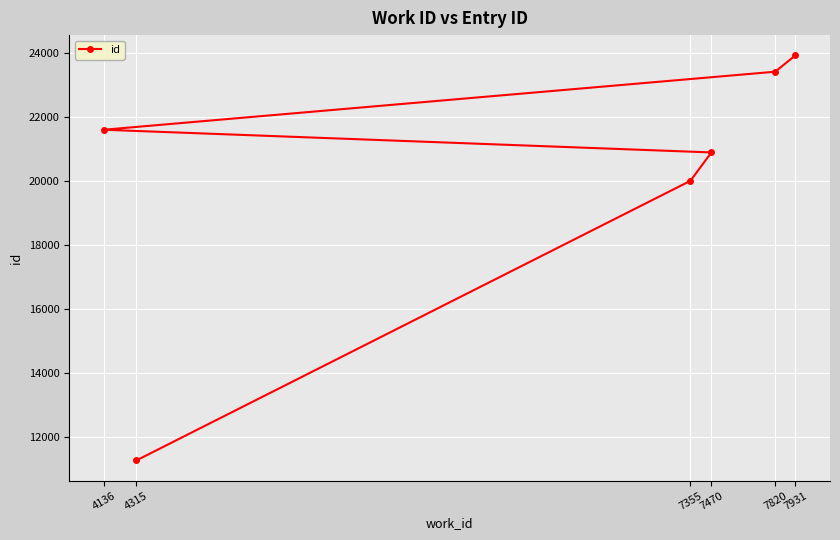

Rank the categories by value from lowest to highest.

4315, 7355, 7470, 4136, 7820, 7931